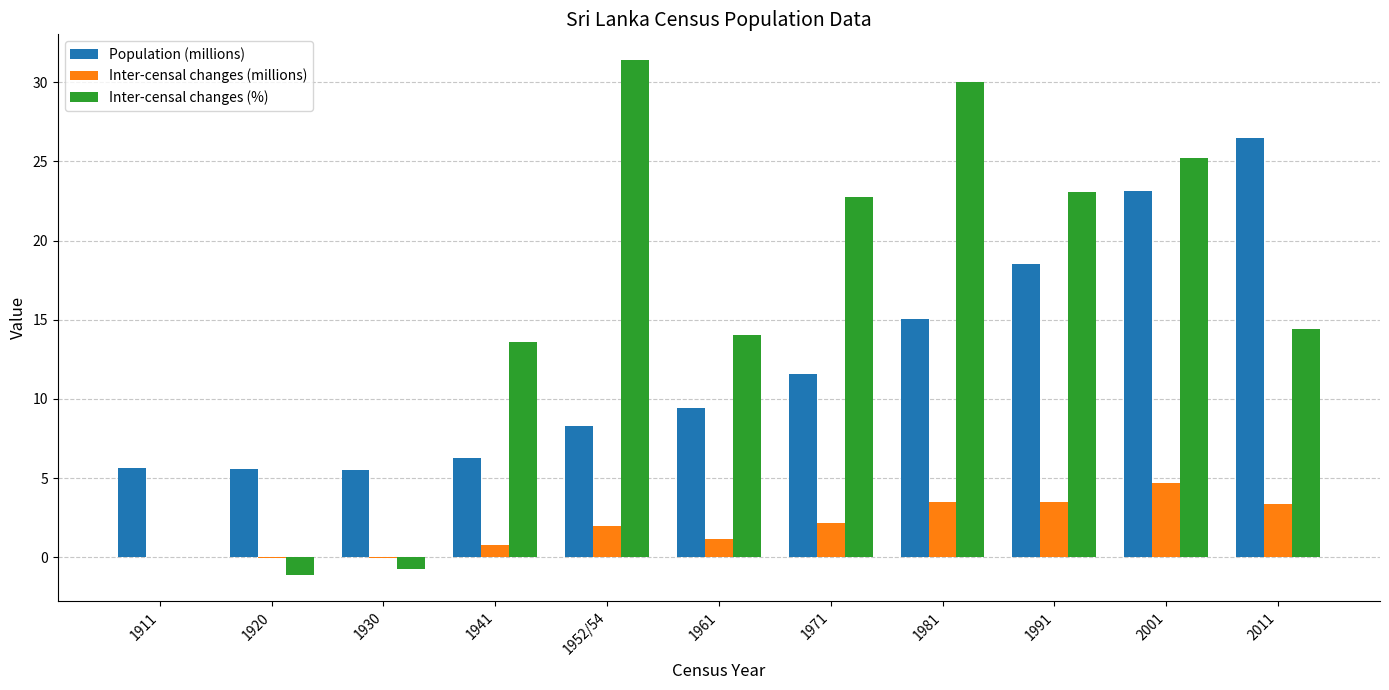

Which series changed the most between 1961 and 1981?

Inter-censal changes (%)